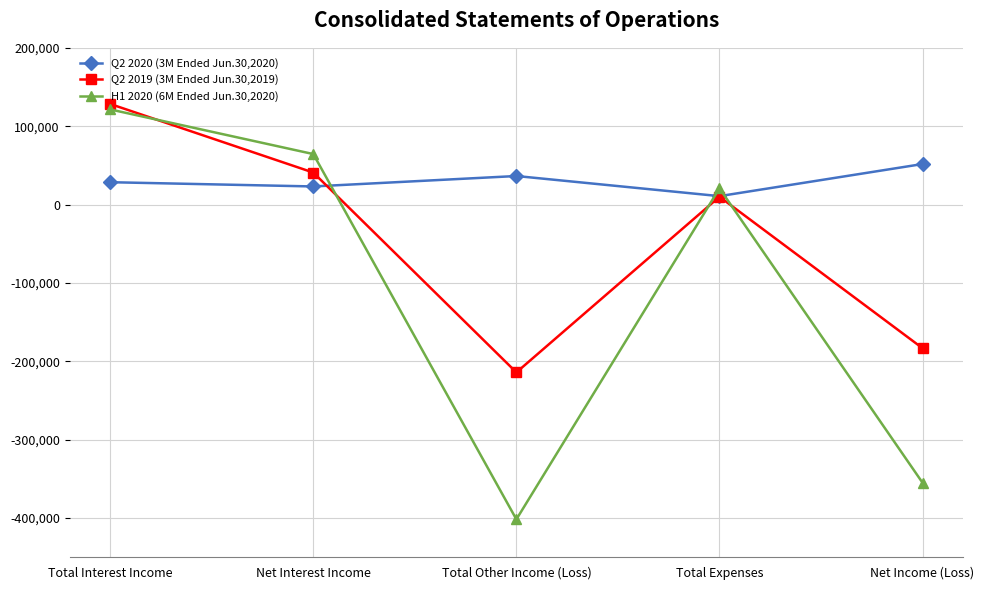

Which category has the lowest value across all series?

Total Other Income (Loss)